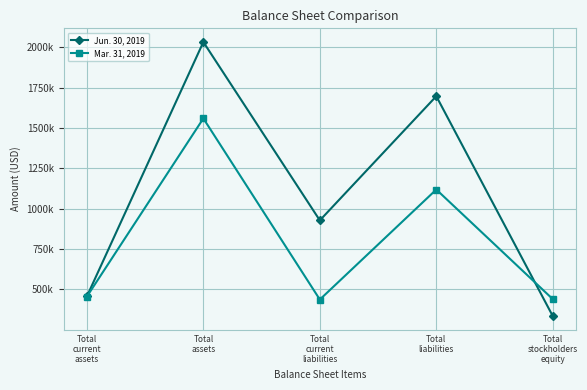

Between Total
current
liabilities and Total
stockholders
equity, which series saw the biggest shift?

Jun. 30, 2019